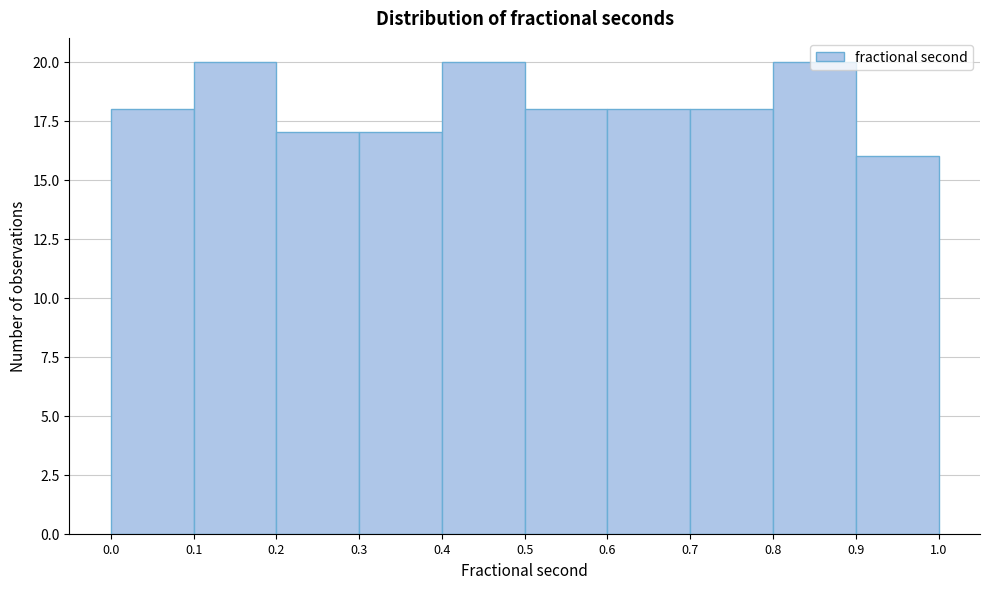

What is the height of the bar covering 0.7 to 0.8 on the x-axis? The values are not printed on the chart, so give them approximately, as read against the axis.

18